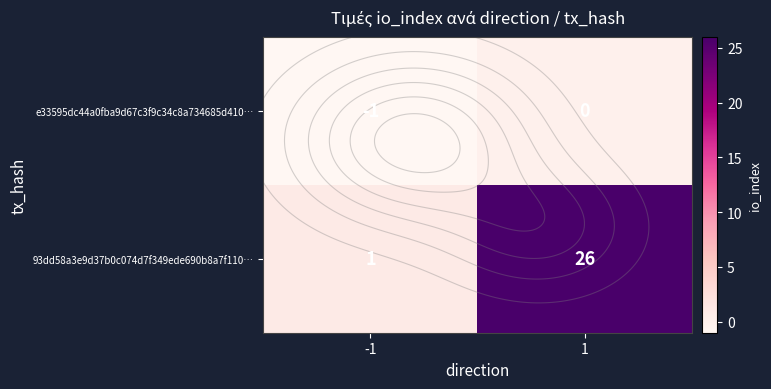

True or false: e33595dc44a0fba9d67c3f9c34c8a734685d410… has a value of 0 at 1.

True